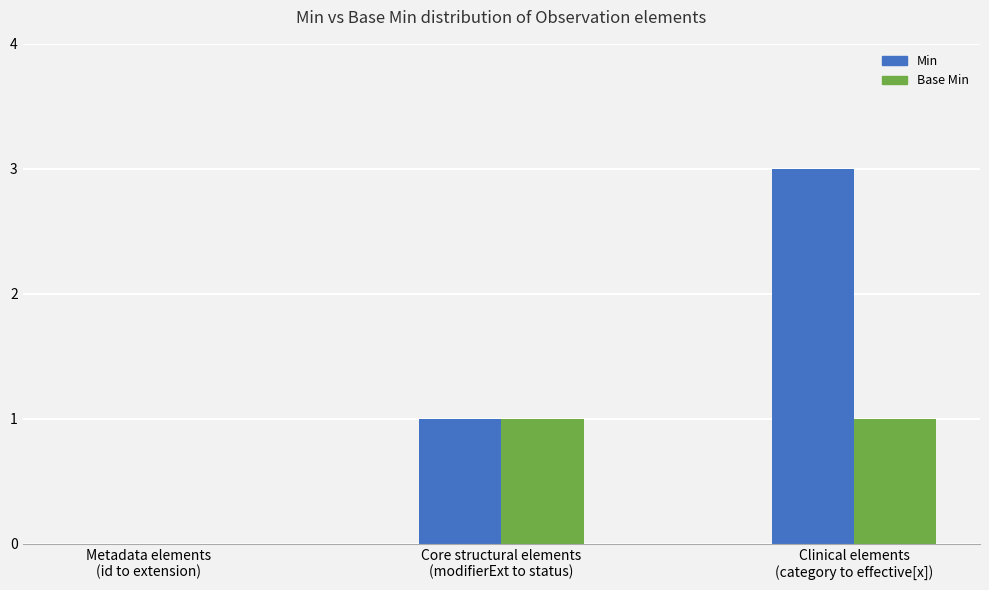

What is the sum of all Min values?

4